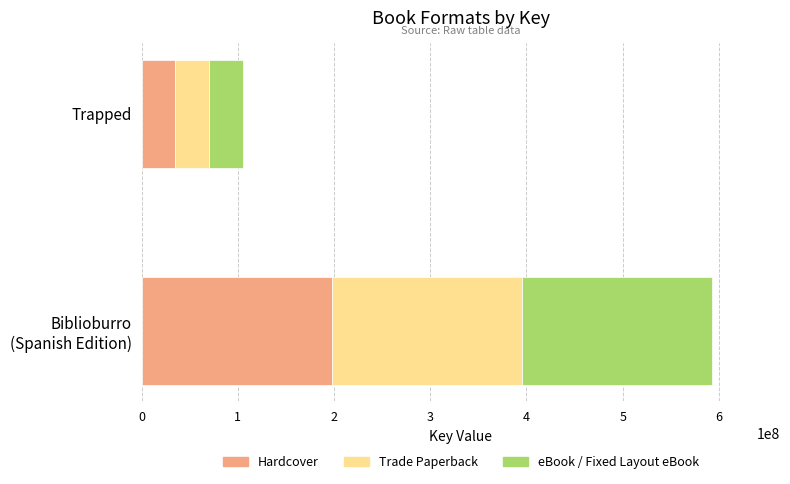

What is the lowest value of the Hardcover series?

34964178